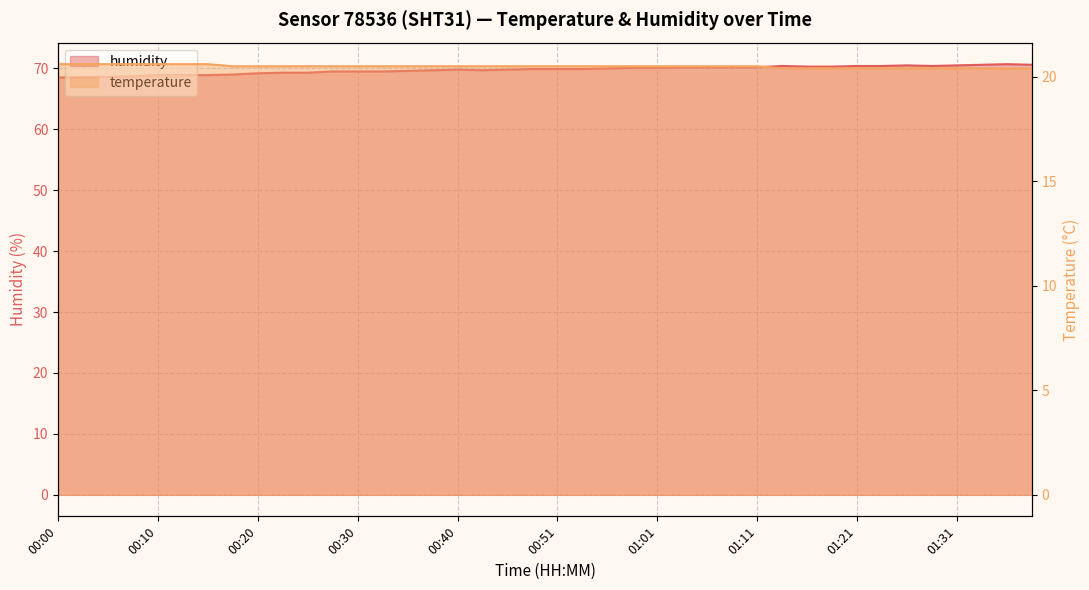

At which label does temperature reach its minimum?

01:14